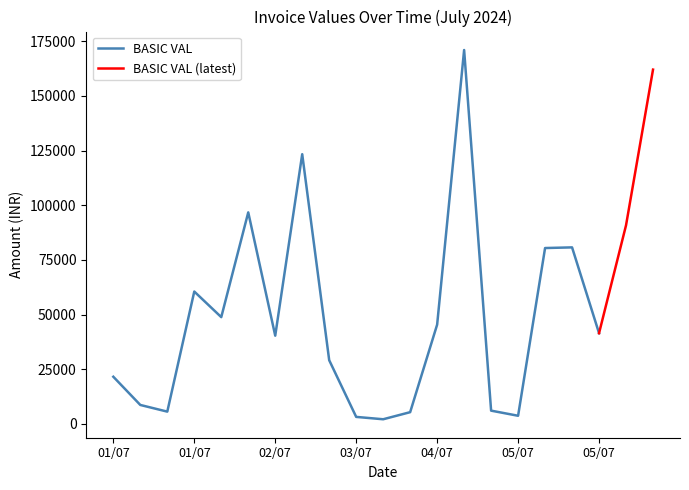

What is the label of the 7th point from the right?

05/07